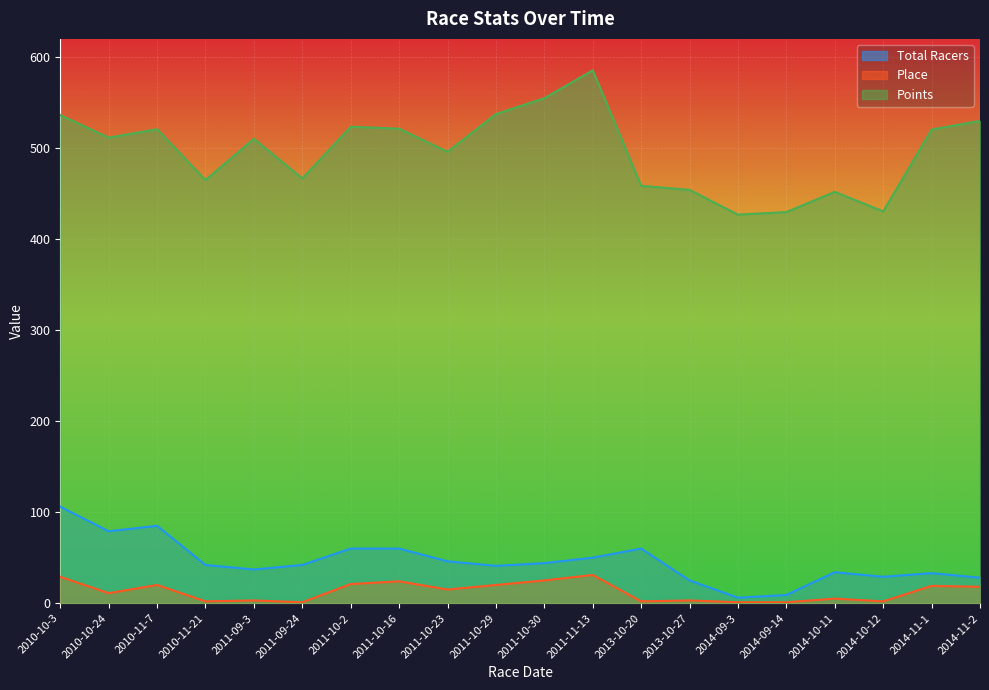

What is the label of the 18th point from the right?

2010-11-7